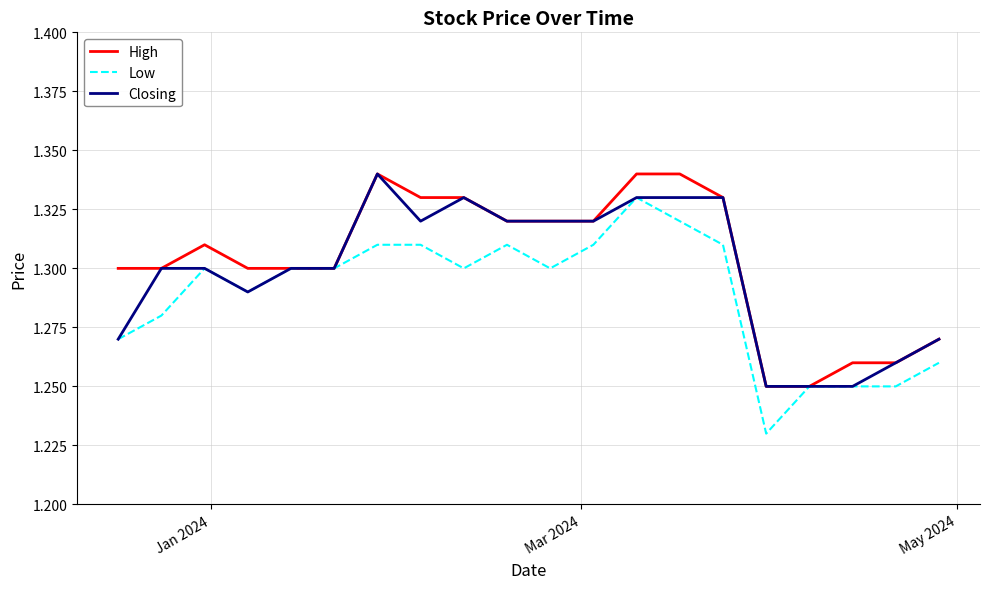

What are all the series names shown in the legend?

High, Low, Closing